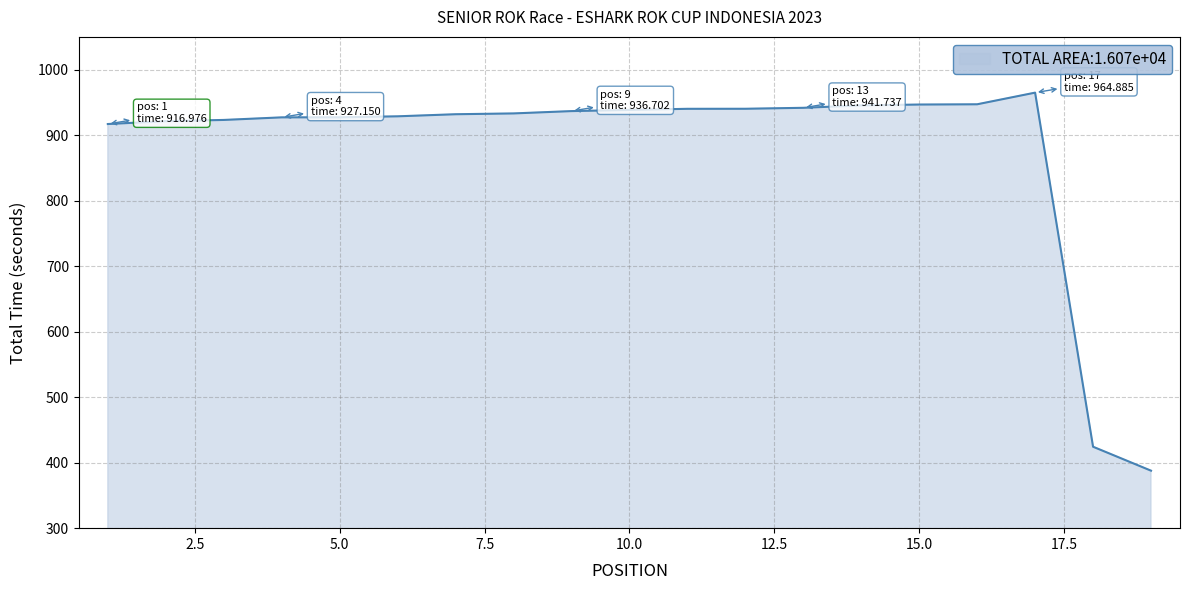

What is the smallest value displayed?

387.8